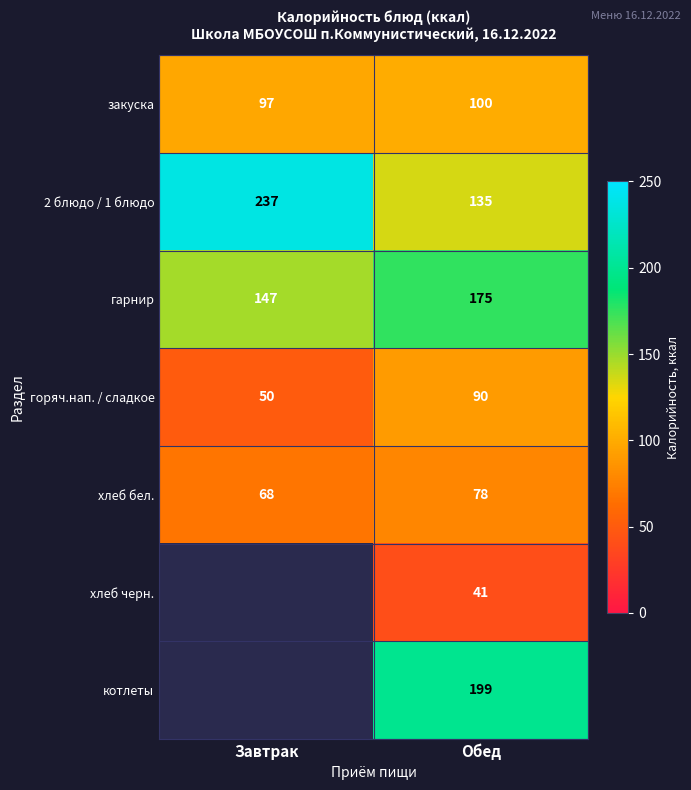

What is the spread (max minus min) of values at Обед?

158